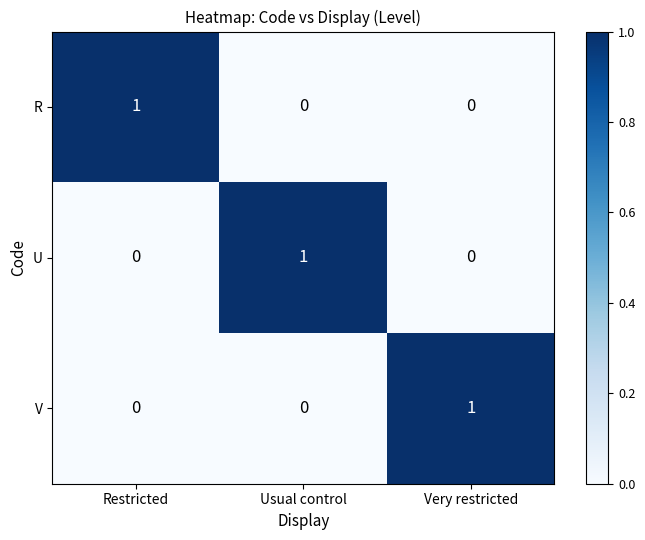

Count the R values in the range 0 to 1.

3